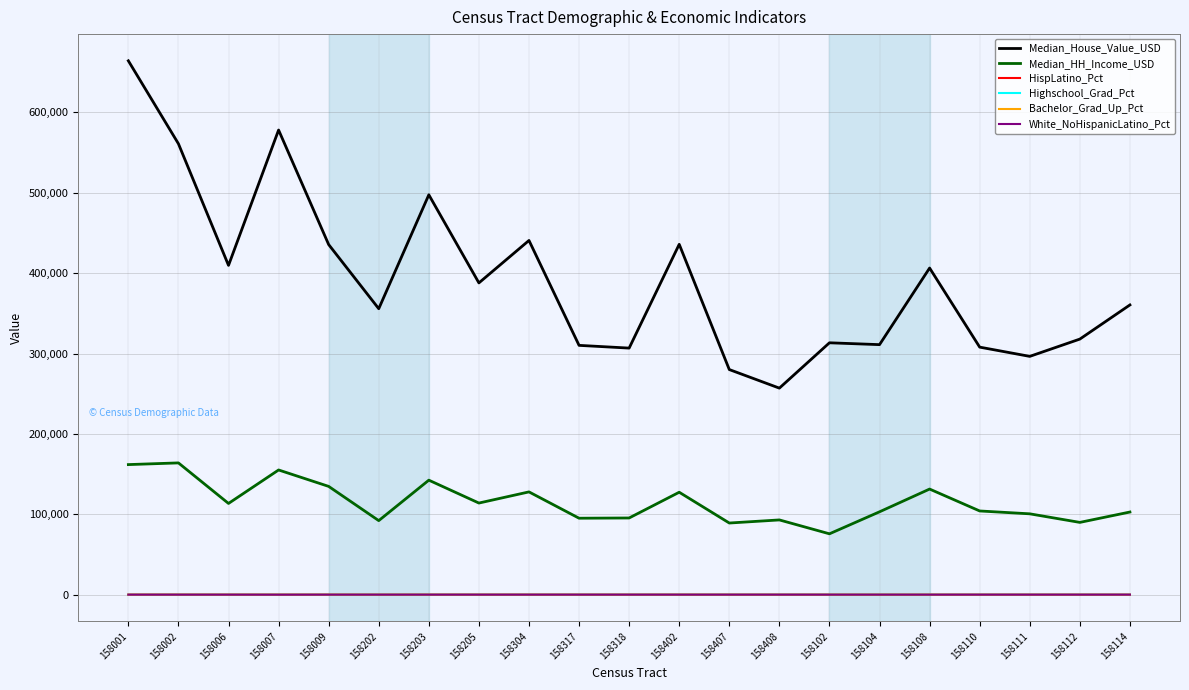

Which series has the largest total across all categories?

Median_House_Value_USD